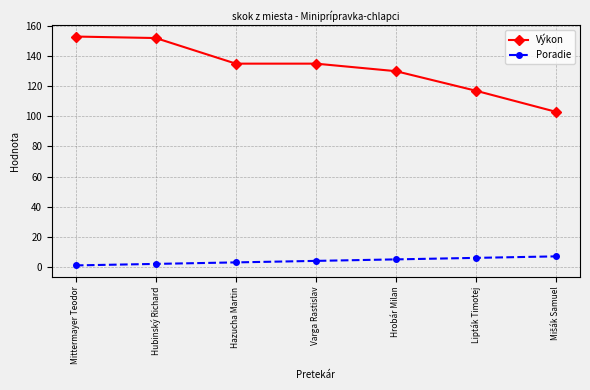

True or false: Poradie and Výkon cross at least once.

False